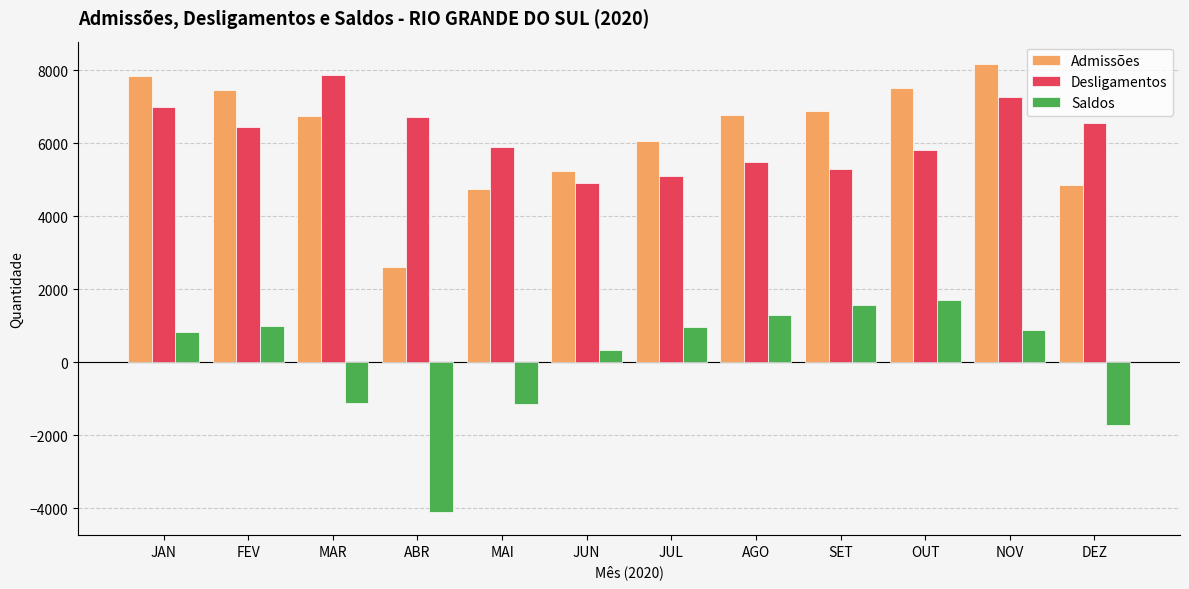

The value of Saldos at MAI is -1691. True or false?

False